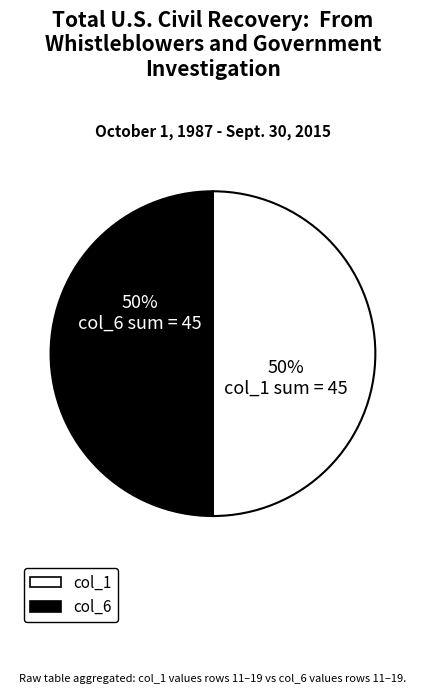

To the nearest percent, what is the difference between the largest and smallest slice percentages?

0%